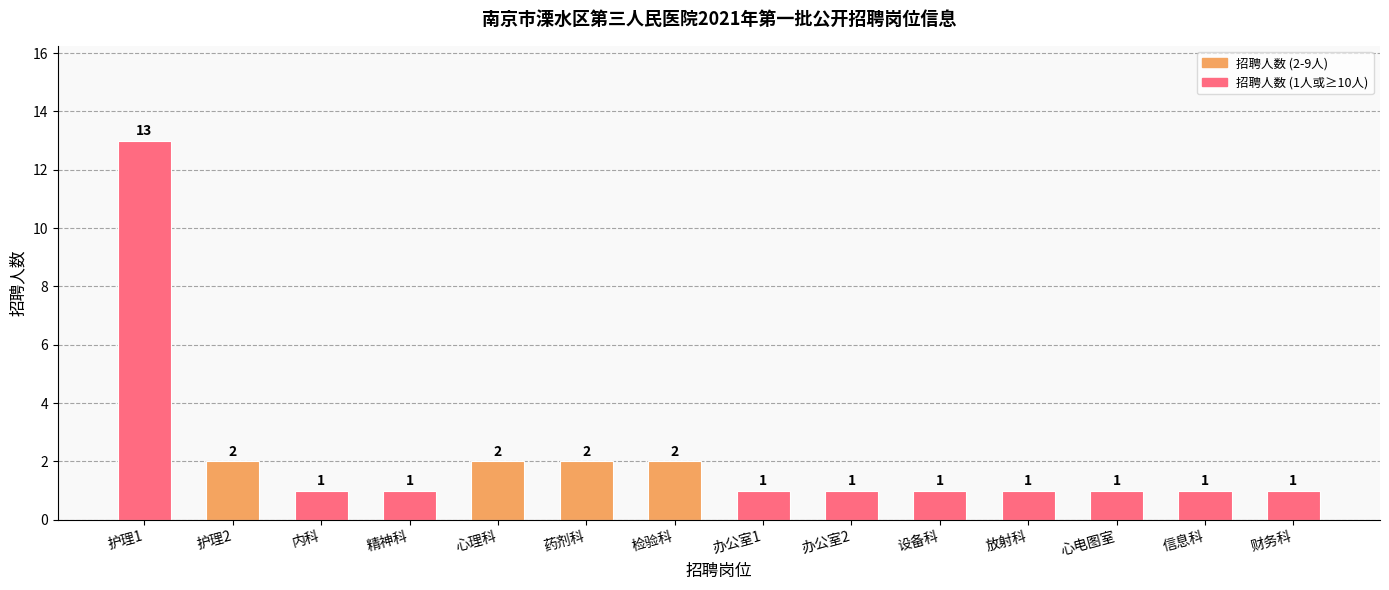

Are the bars grouped side by side (vs. stacked)?

No